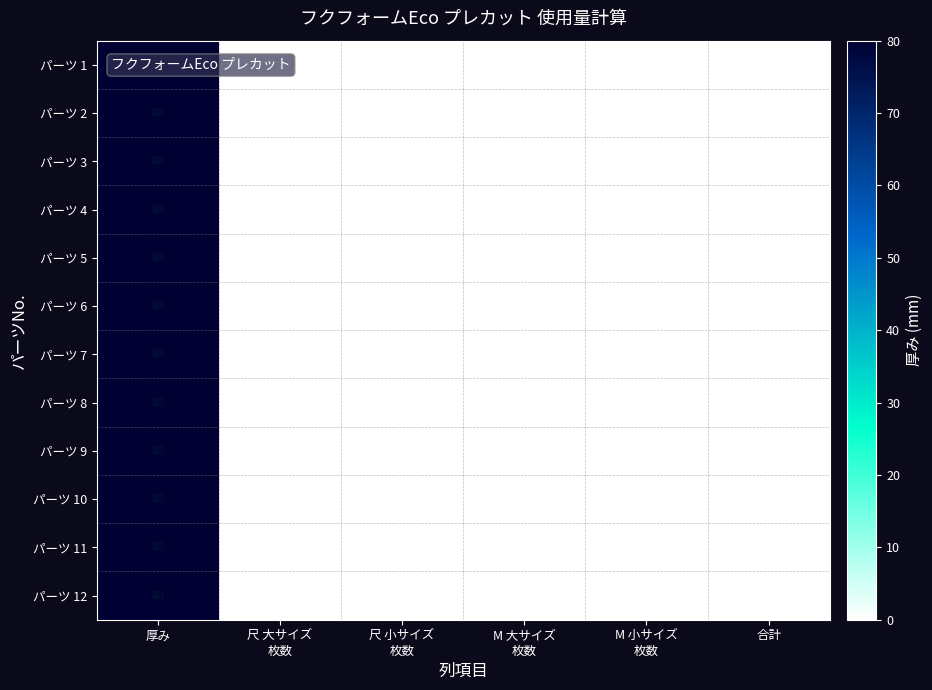

At which category is the sum across all series the highest?

厚み